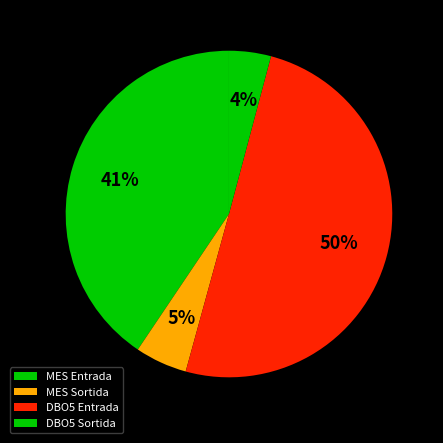

Is DBO5 Entrada the majority of the pie?

Yes